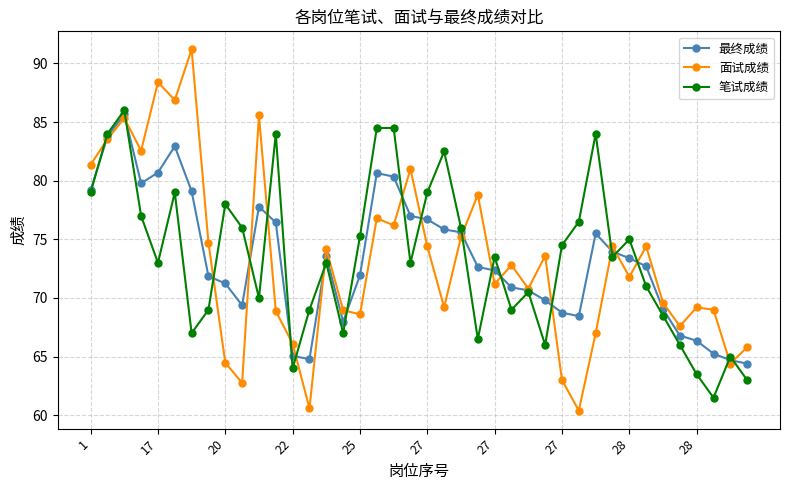

What is the lowest value of the 笔试成绩 series?

61.5